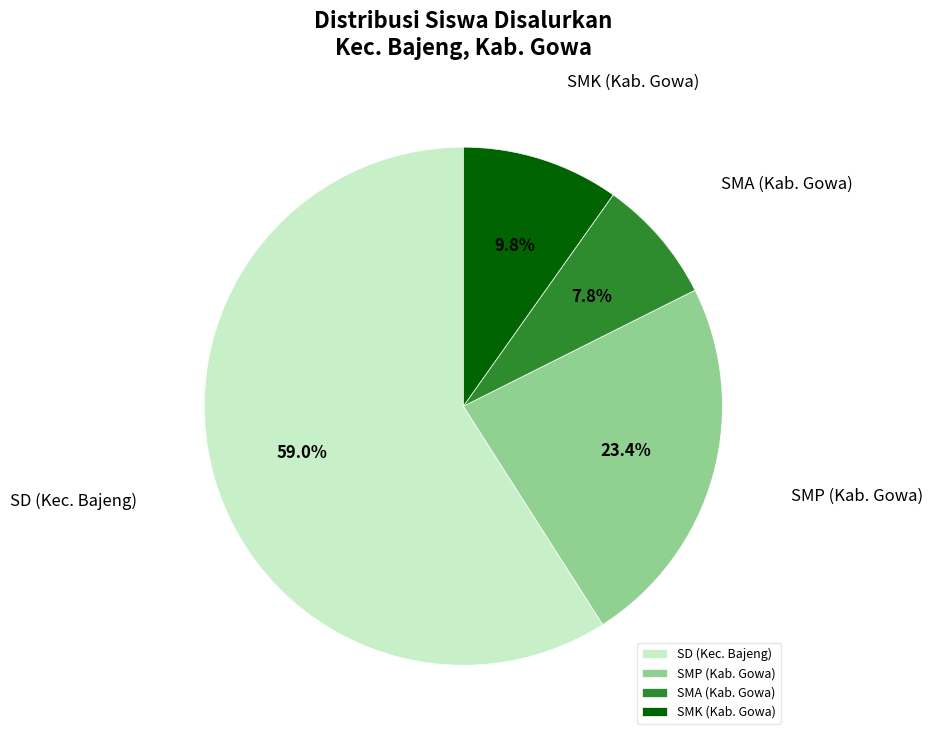

What percentage is the SMP (Kab. Gowa) slice, to the nearest percent?

23%